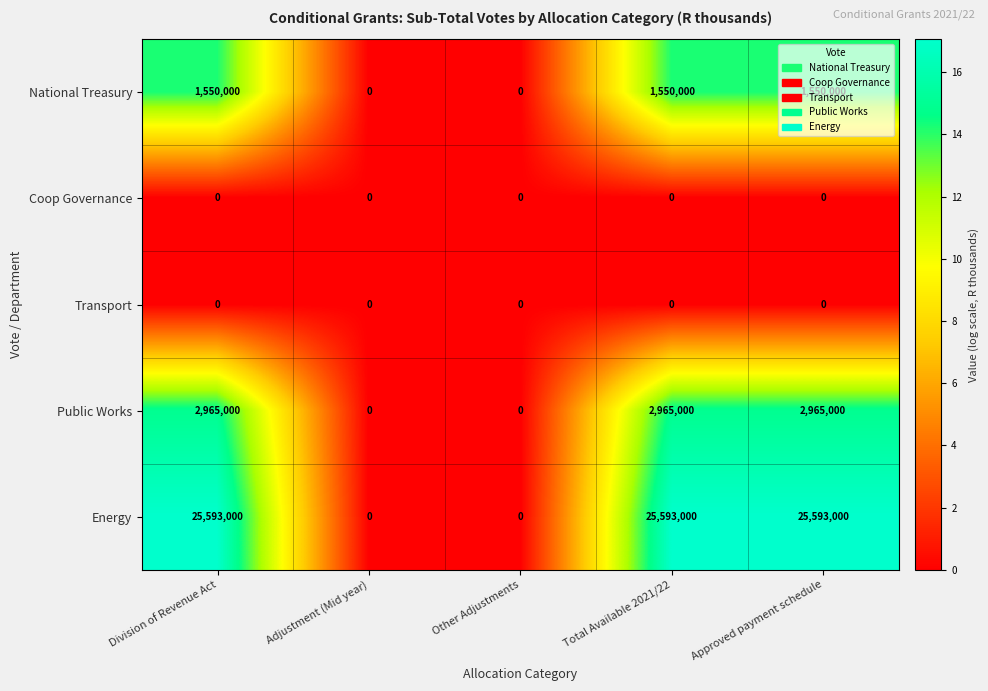

What is the maximum value for National Treasury?

1550000